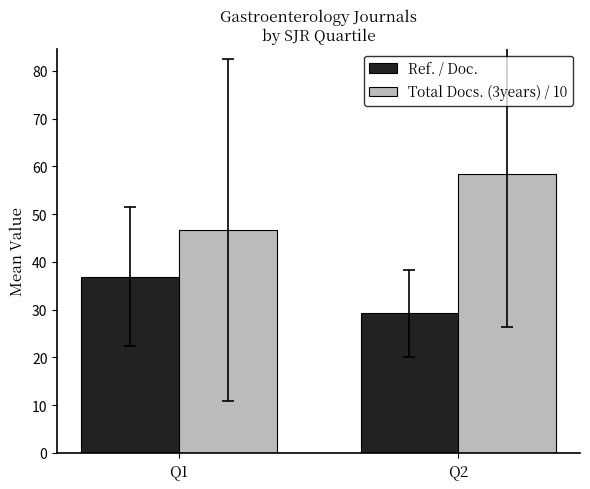

What is the minimum value for Ref. / Doc.?

29.2